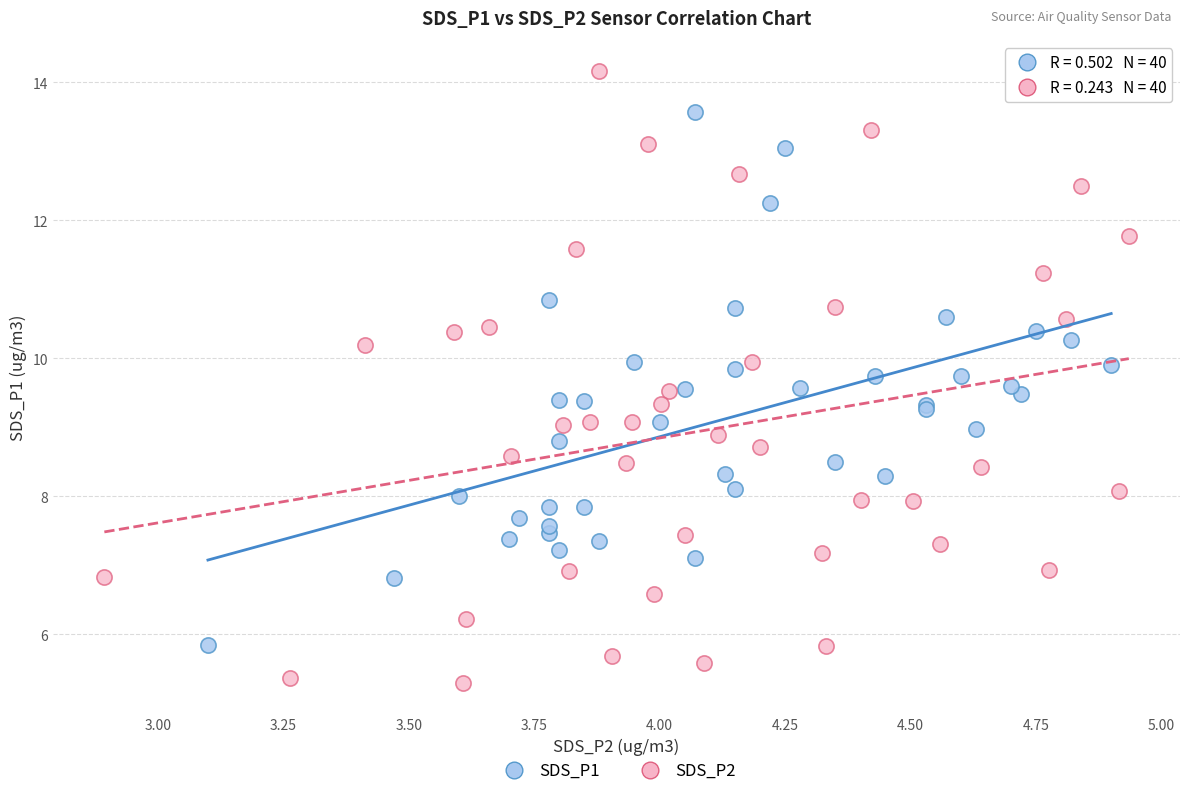

Which series has the widest spread of Y values?

SDS_P2